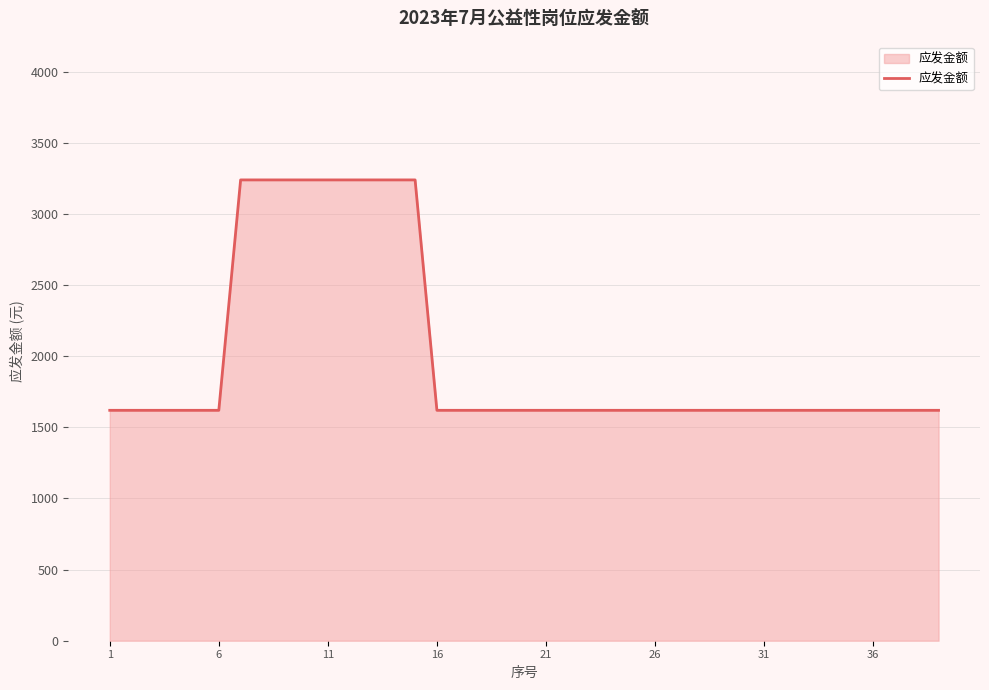

What is the smallest value displayed?

1620